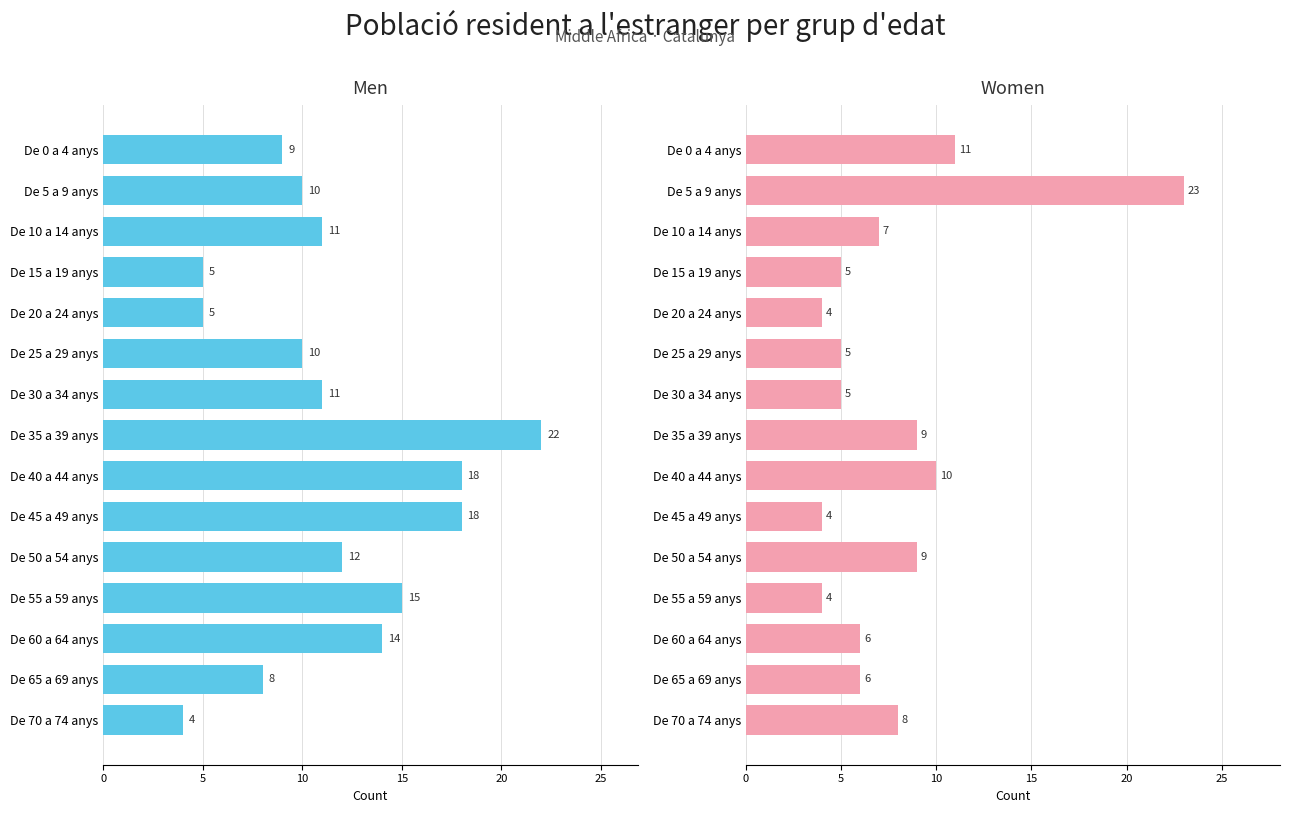

Does the chart contain stacked bars?

No